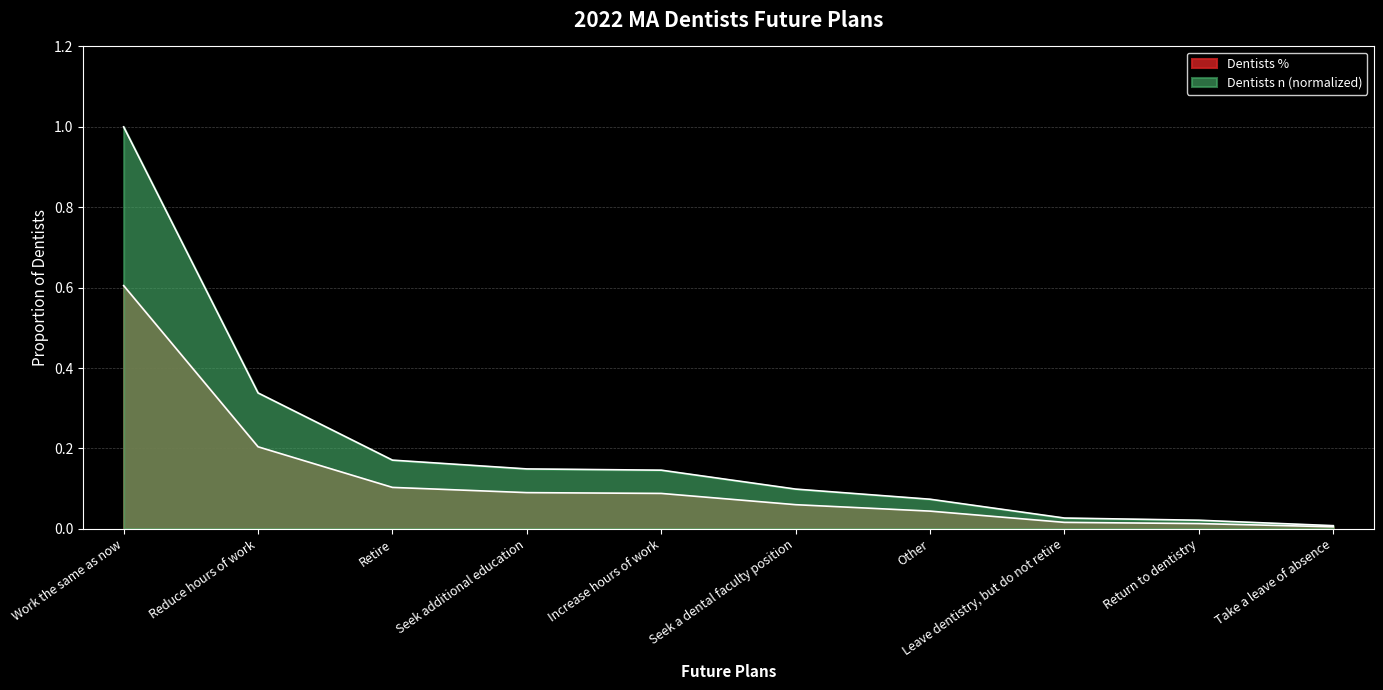

What is the label of the 8th point from the left?

Leave dentistry, but do not retire